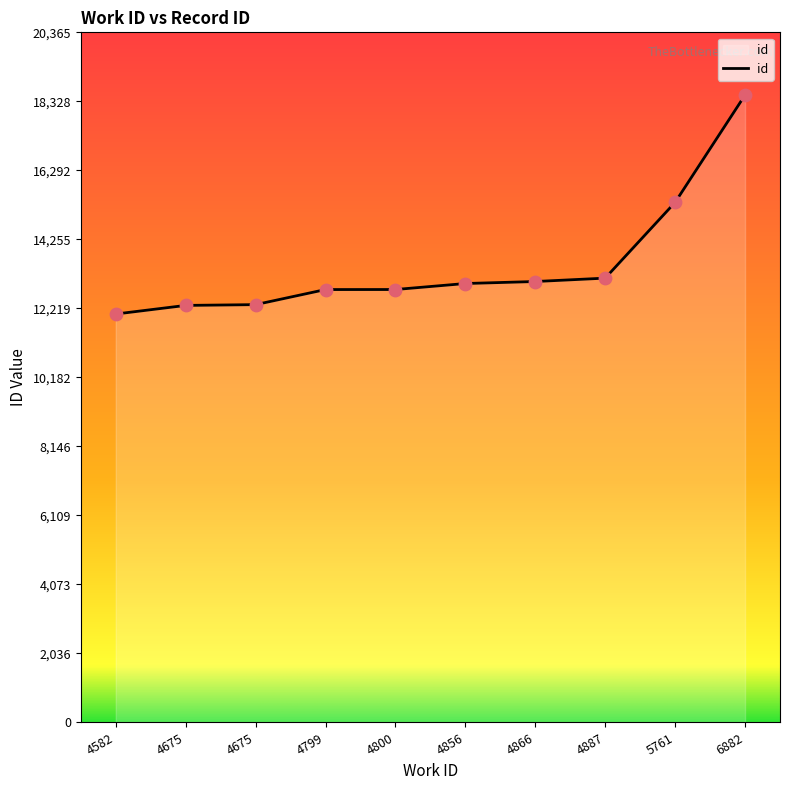

What is the change in value from 4582 to 5761?

+3295